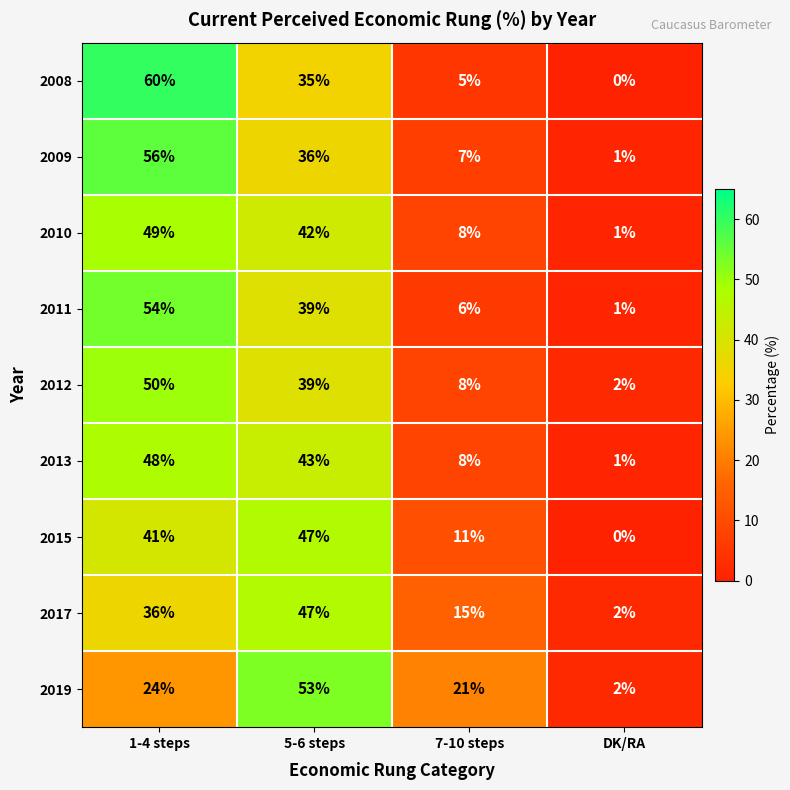

Which category has the highest value across all series?

1-4 steps